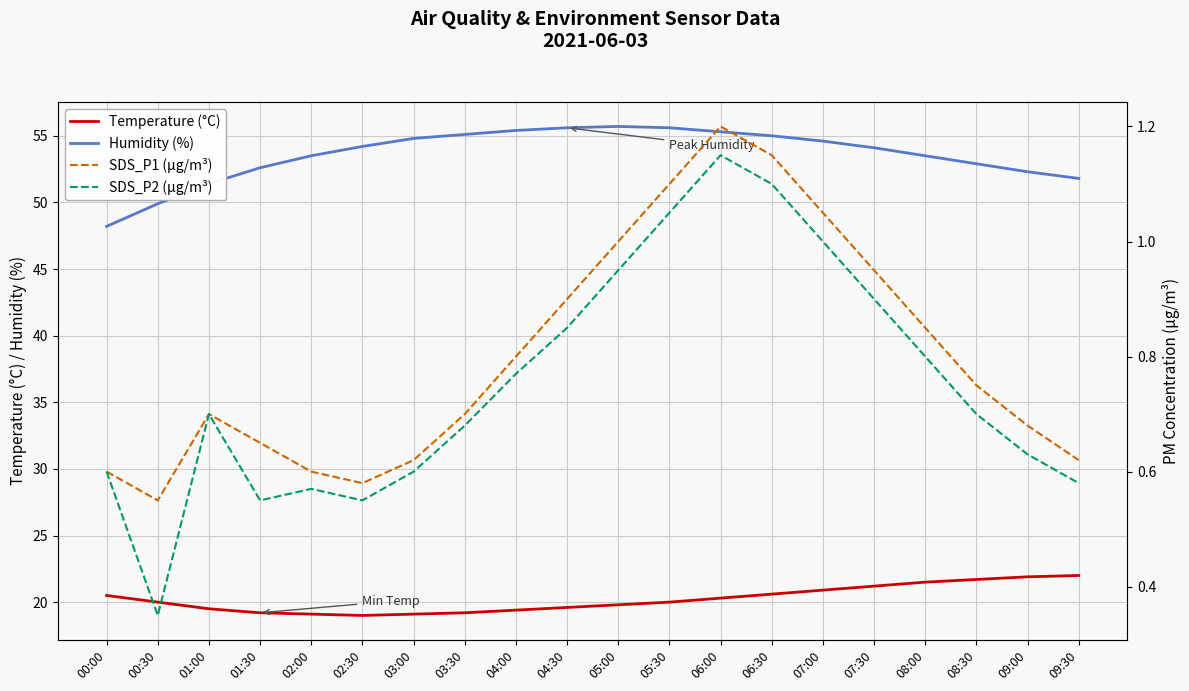

Is it true that SDS_P1 (µg/m³) equals 1.0 at 05:00?

True